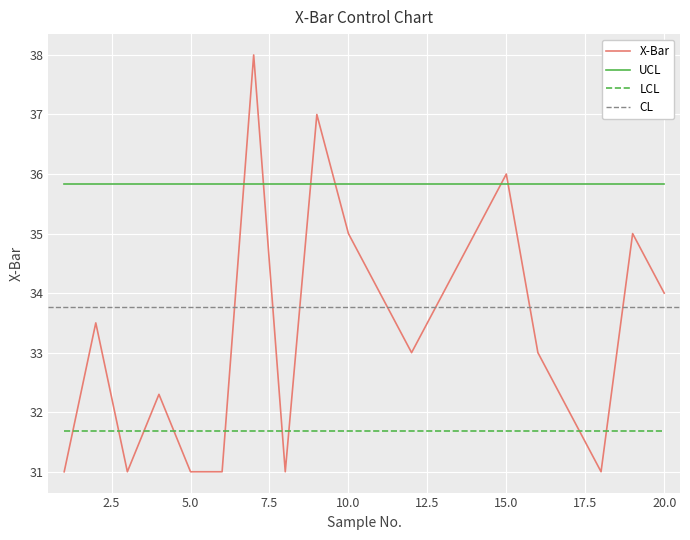

List the labels in order of LCL value, largest first.

1, 2, 3, 4, 5, 6, 7, 8, 9, 10, 11, 12, 13, 14, 15, 16, 17, 18, 19, 20